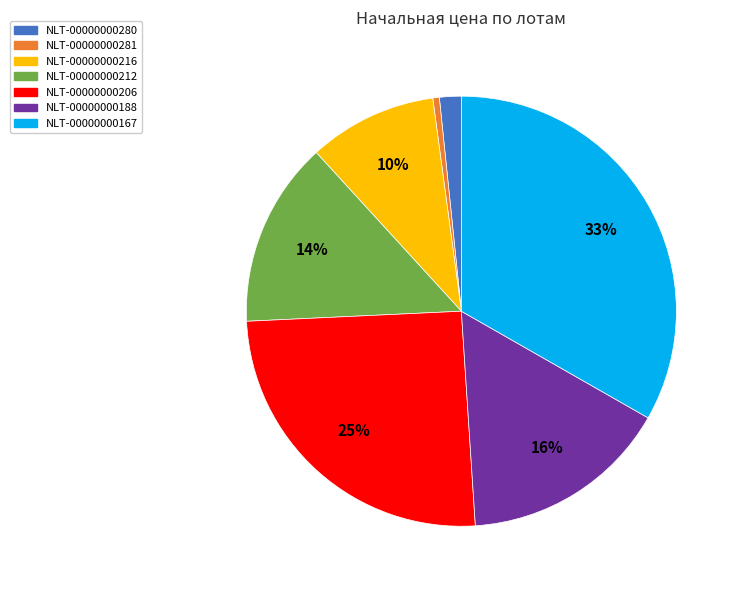

To the nearest percent, what percentage of the pie is NLT-00000000167?

33%